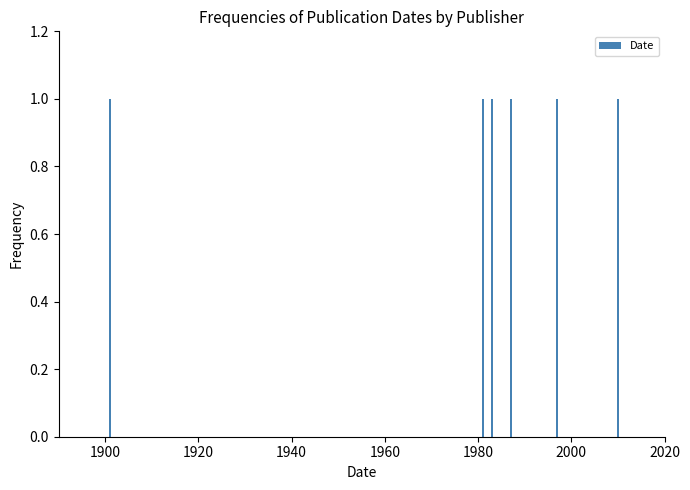

What is the minimum value shown in the chart?

1901